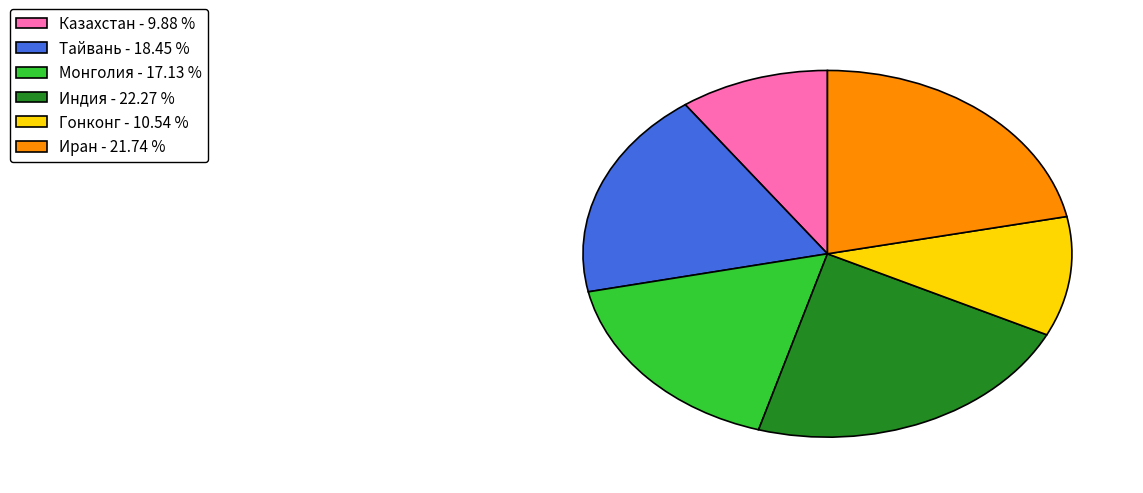

Which category has the biggest portion of the pie?

Индия